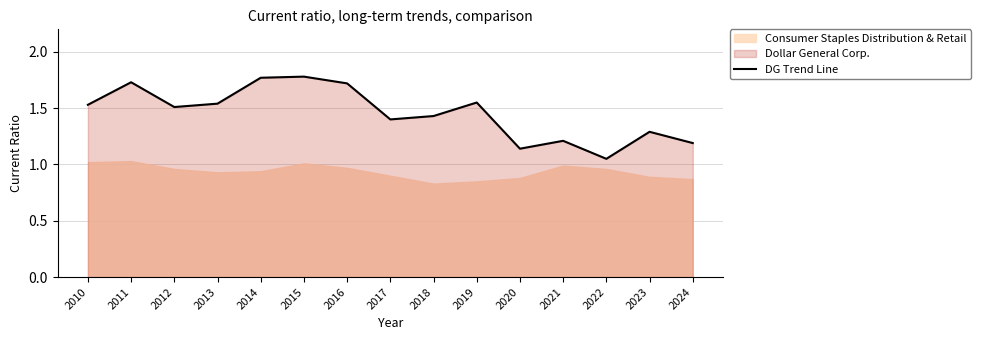

Reading left to right, what are all the values shown in this chart?

2010=1.5	2011=1.7	2012=1.5	2013=1.5	2014=1.8	2015=1.8	2016=1.7	2017=1.4	2018=1.4	2019=1.6	2020=1.1	2021=1.2	2022=1.1	2023=1.3	2024=1.2